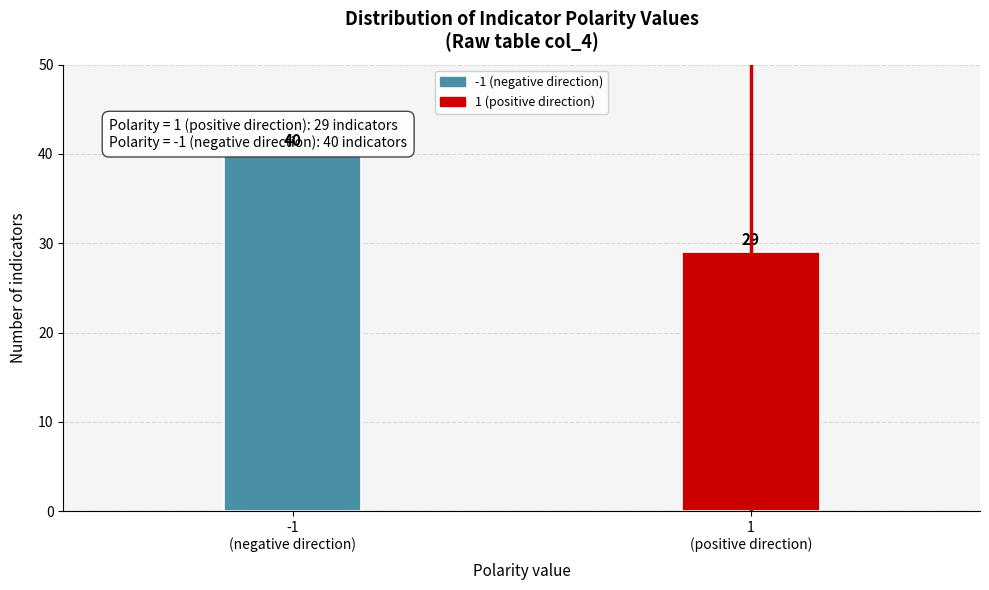

Reading left to right, list all the values displayed in this chart.

40	29